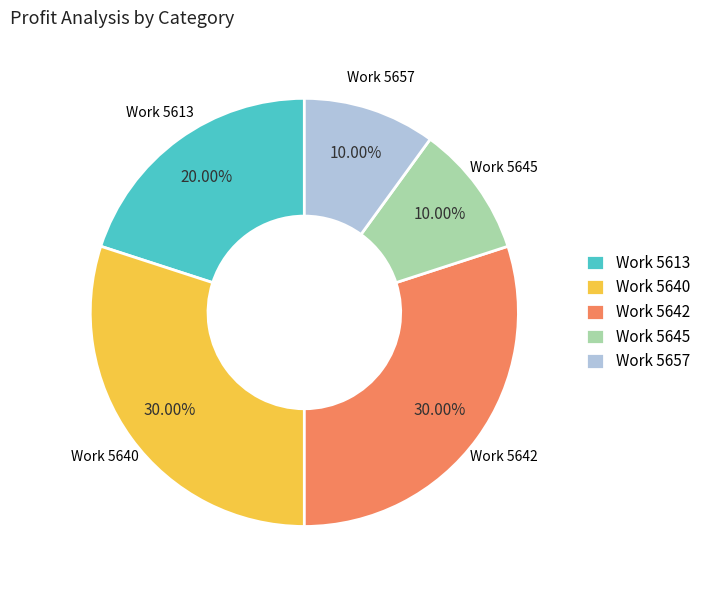

Count the number of slices in the pie.

5